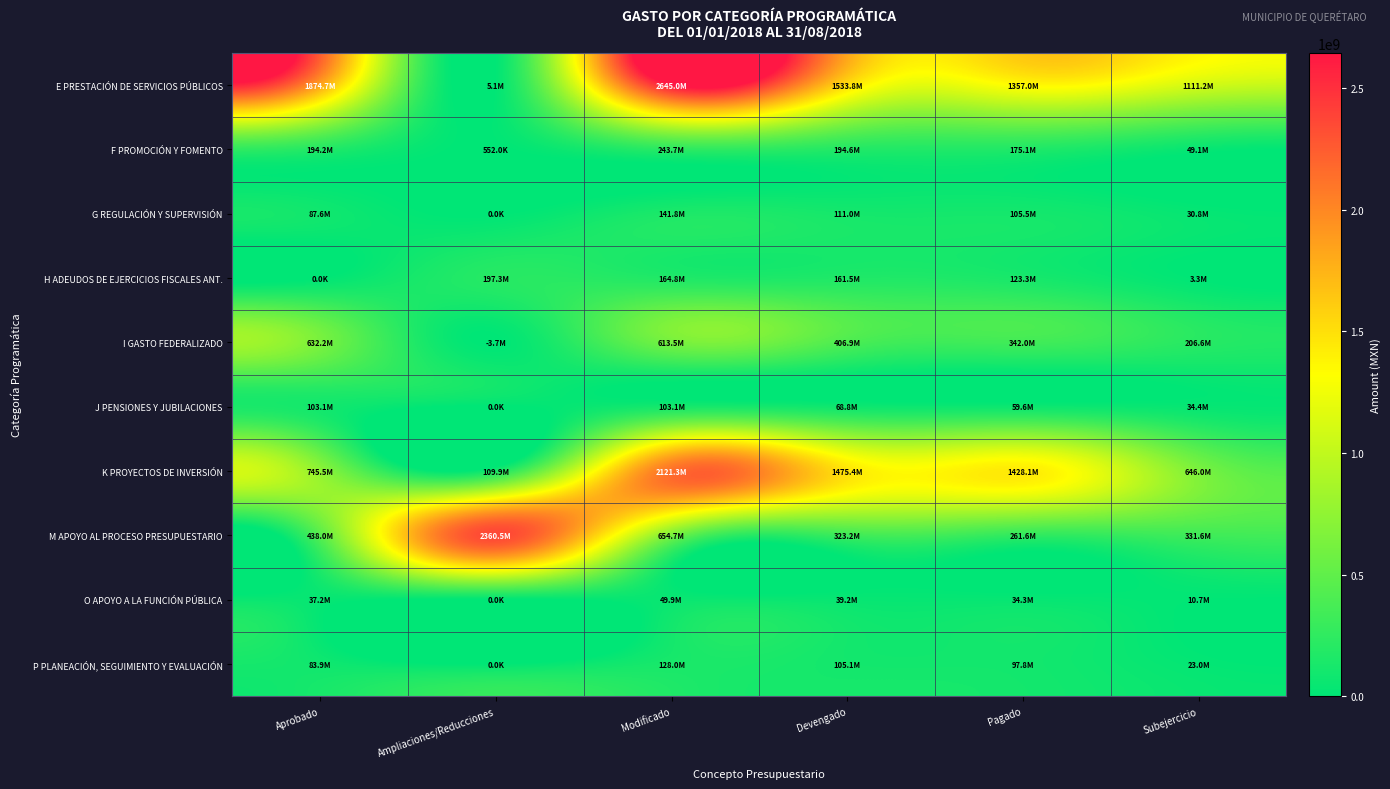

Reading left to right, extract all data points from this chart.

E PRESTACIÓN DE SERVICIOS PÚBLICOS: Aprobado=1874714906.0	Ampliaciones/Reducciones=5051390.4	Modificado=2645017303.3	Devengado=1533793128.5	Pagado=1357042361.9	Subejercicio=1111224174.8
F PROMOCIÓN Y FOMENTO: Aprobado=194150209.0	Ampliaciones/Reducciones=552000.0	Modificado=243689984.0	Devengado=194596544.5	Pagado=175055975.1	Subejercicio=49093439.5
G REGULACIÓN Y SUPERVISIÓN: Aprobado=87633637.0	Ampliaciones/Reducciones=0.0	Modificado=141817791.3	Devengado=110982471.5	Pagado=105523209.4	Subejercicio=30835319.9
H ADEUDOS DE EJERCICIOS FISCALES ANT.: Aprobado=0.0	Ampliaciones/Reducciones=197332951.8	Modificado=164753057.4	Devengado=161454835.7	Pagado=123266848.9	Subejercicio=3298221.7
I GASTO FEDERALIZADO: Aprobado=632151601.0	Ampliaciones/Reducciones=3666488.6	Modificado=613474850.9	Devengado=406901346.1	Pagado=342049431.0	Subejercicio=206573504.8
J PENSIONES Y JUBILACIONES: Aprobado=103062204.0	Ampliaciones/Reducciones=0.0	Modificado=103127147.3	Devengado=68772051.2	Pagado=59589902.8	Subejercicio=34355096.1
K PROYECTOS DE INVERSIÓN: Aprobado=745451492.0	Ampliaciones/Reducciones=109874373.9	Modificado=2121342503.2	Devengado=1475392361.2	Pagado=1428075383.2	Subejercicio=645950142.0
M APOYO AL PROCESO PRESUPUESTARIO: Aprobado=438008967.0	Ampliaciones/Reducciones=2360546790.6	Modificado=654735219.0	Devengado=323150116.6	Pagado=261608735.0	Subejercicio=331585102.4
O APOYO A LA FUNCIÓN PÚBLICA: Aprobado=37156459.0	Ampliaciones/Reducciones=0.0	Modificado=49886990.6	Devengado=39189302.7	Pagado=34268241.0	Subejercicio=10697687.9
P PLANEACIÓN, SEGUIMIENTO Y EVALUACIÓN: Aprobado=83857779.0	Ampliaciones/Reducciones=0.0	Modificado=128033425.0	Devengado=105052902.4	Pagado=97843305.0	Subejercicio=22980522.5